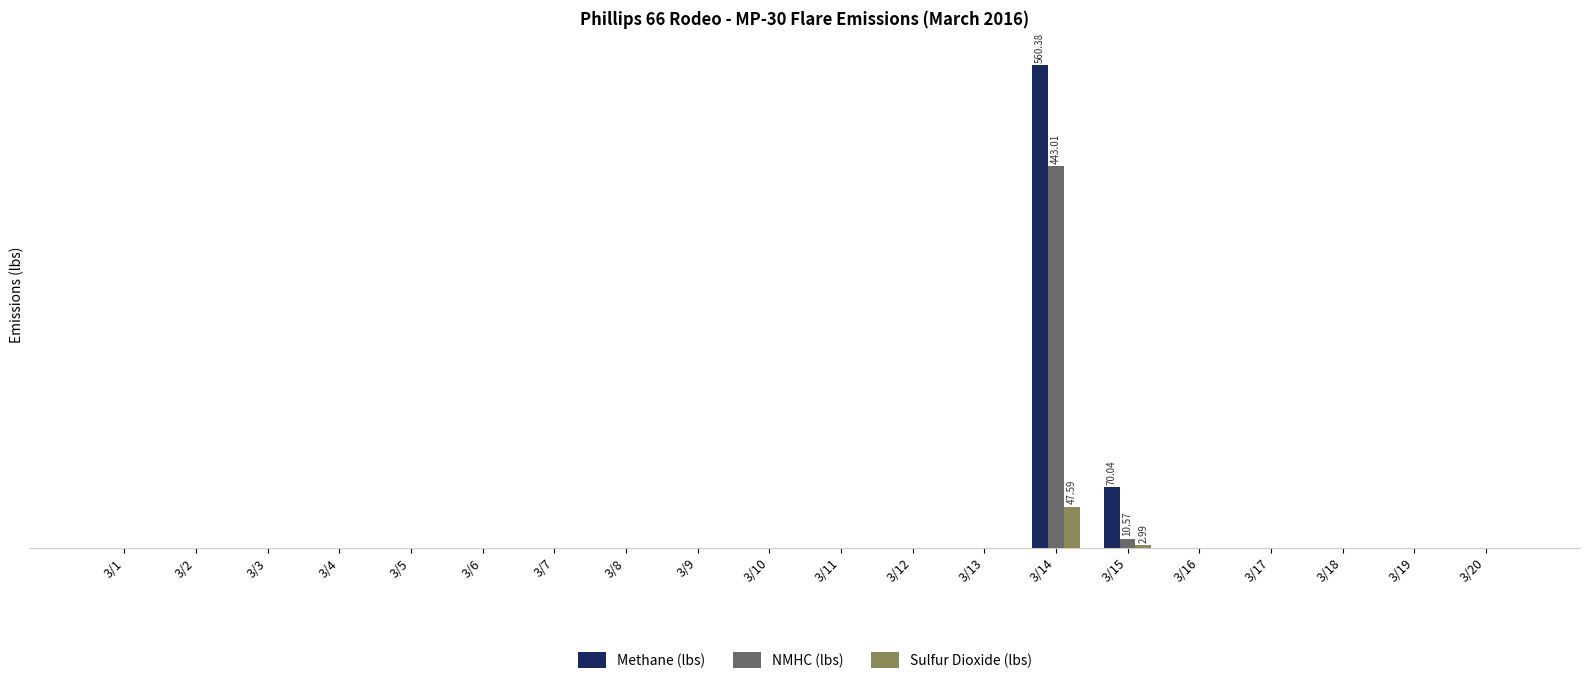

Are the bars grouped side by side (vs. stacked)?

Yes